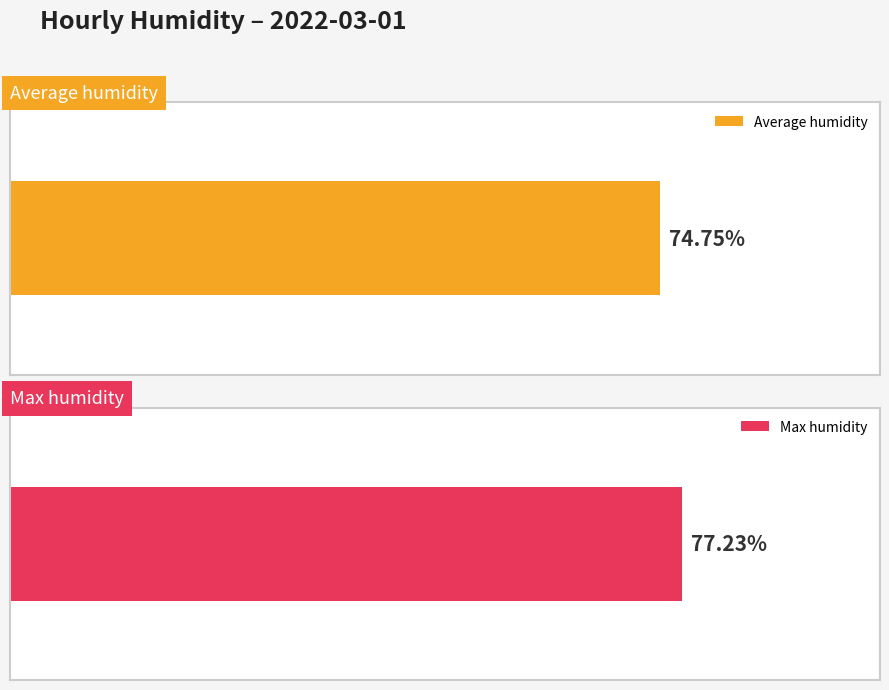

Which series has the widest spread of values?

Average humidity